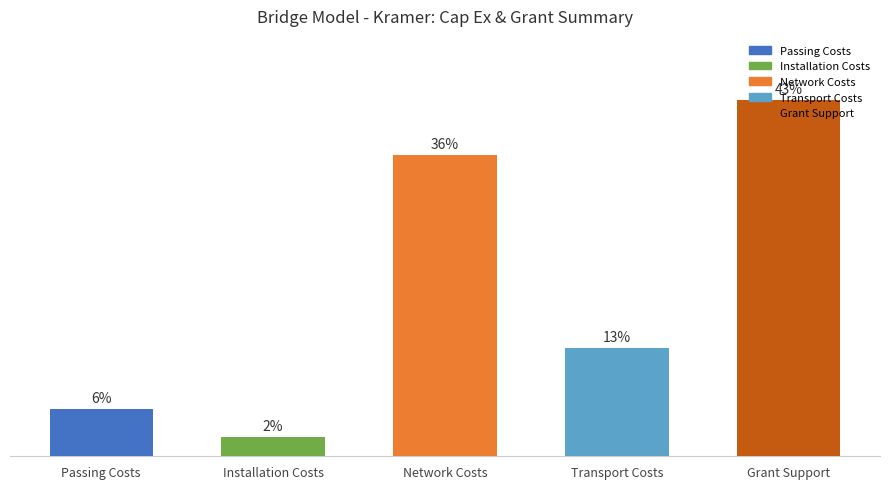

What is the ratio of the value at Grant Support to the value at Installation Costs?

18.9